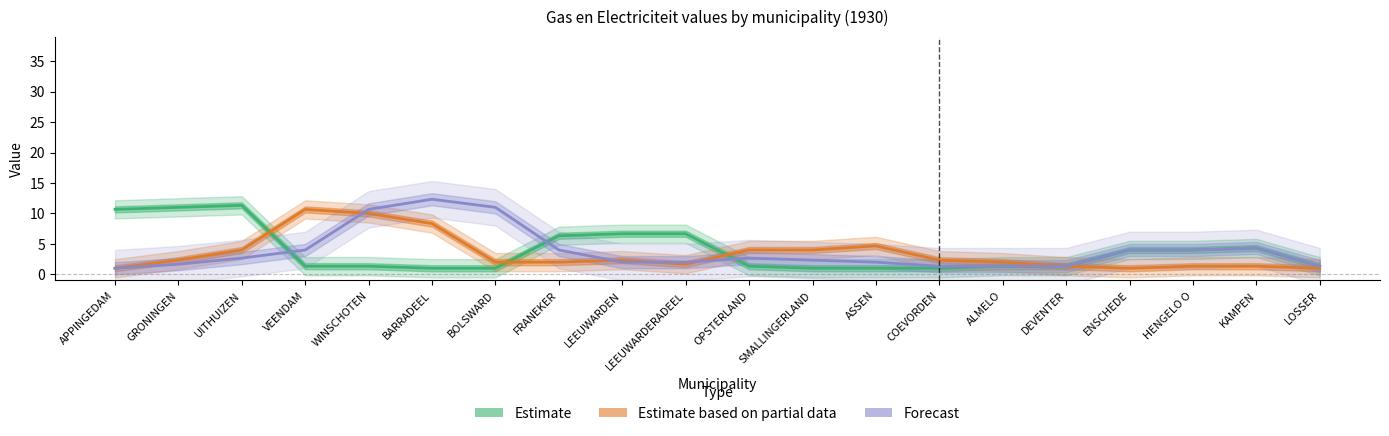

Does the chart display data point markers on the line(s)?

No